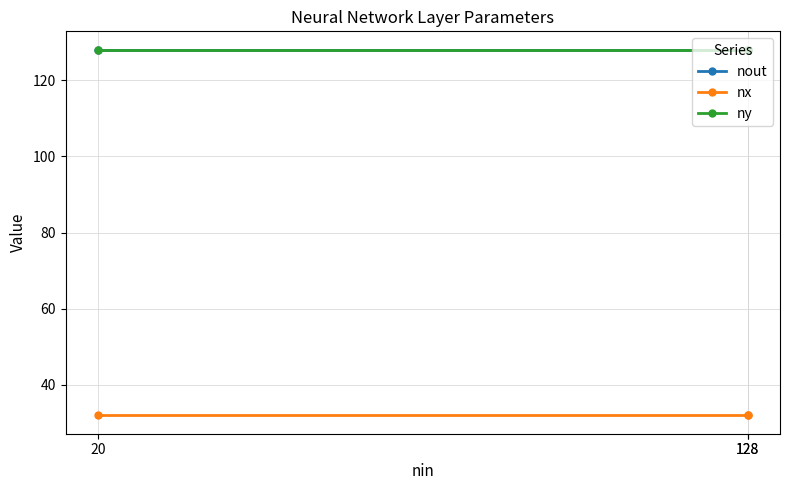

What is the highest value of the nout series?

128